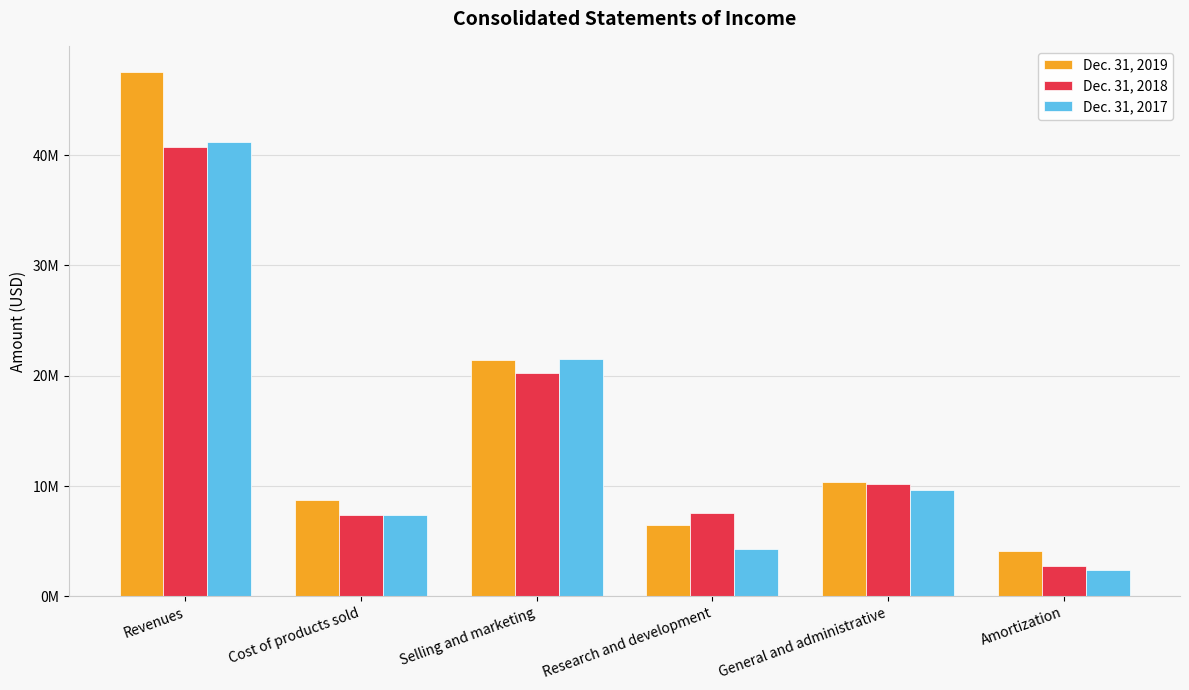

Are the bars horizontal?

No